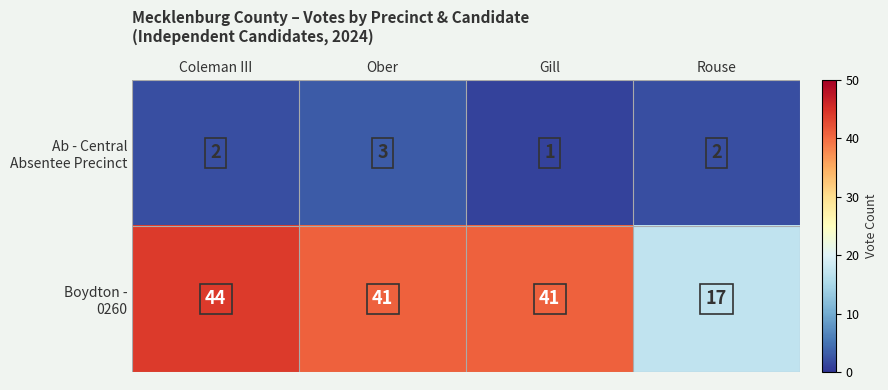

At how many categories does at least one series exceed 34?

3